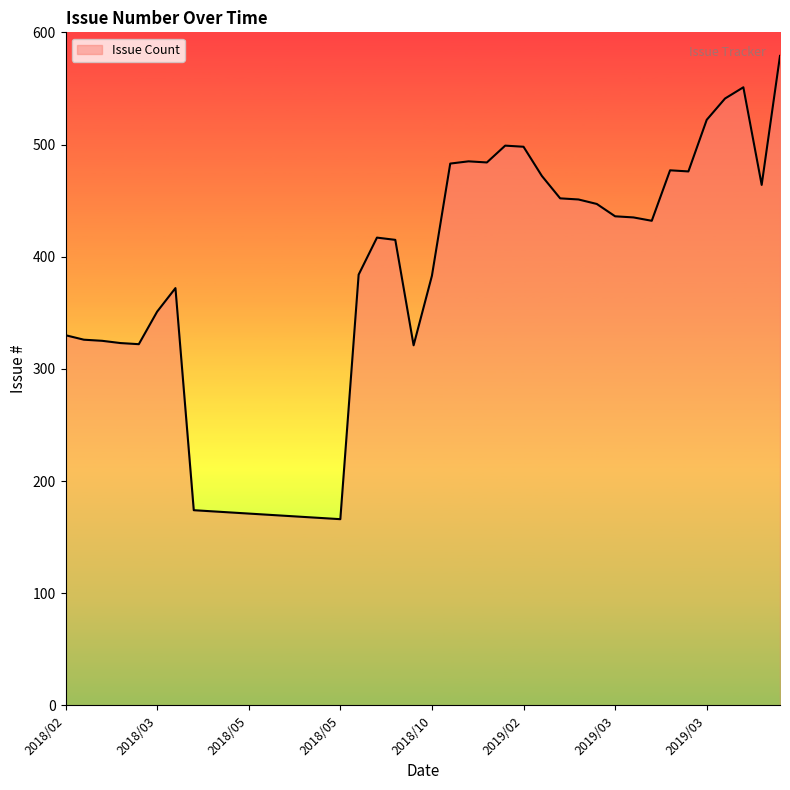

What is the greatest value displayed?

579